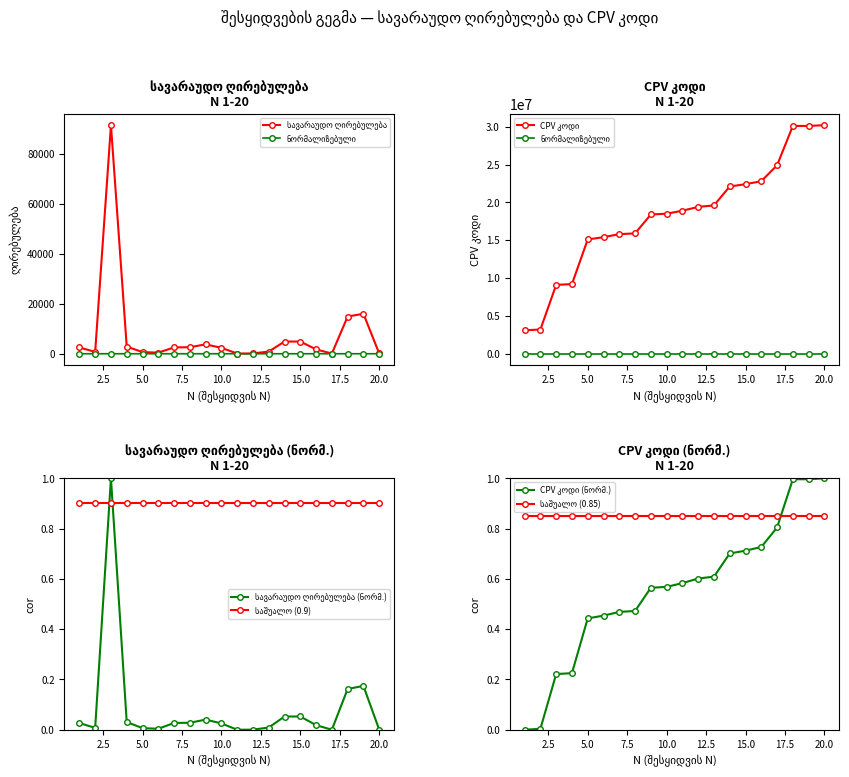

True or false: სავარაუდო ღირებულება and CPV კოდი cross at least once.

False